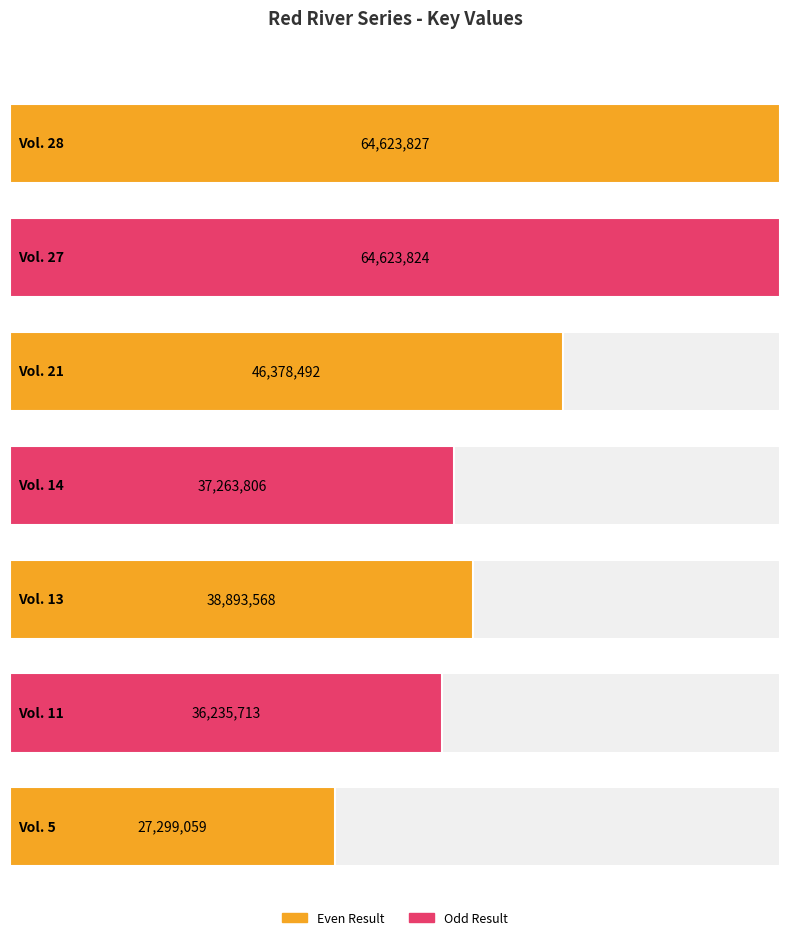

What is the ratio of the value at Vol. 13 to the value at Vol. 28?

0.6